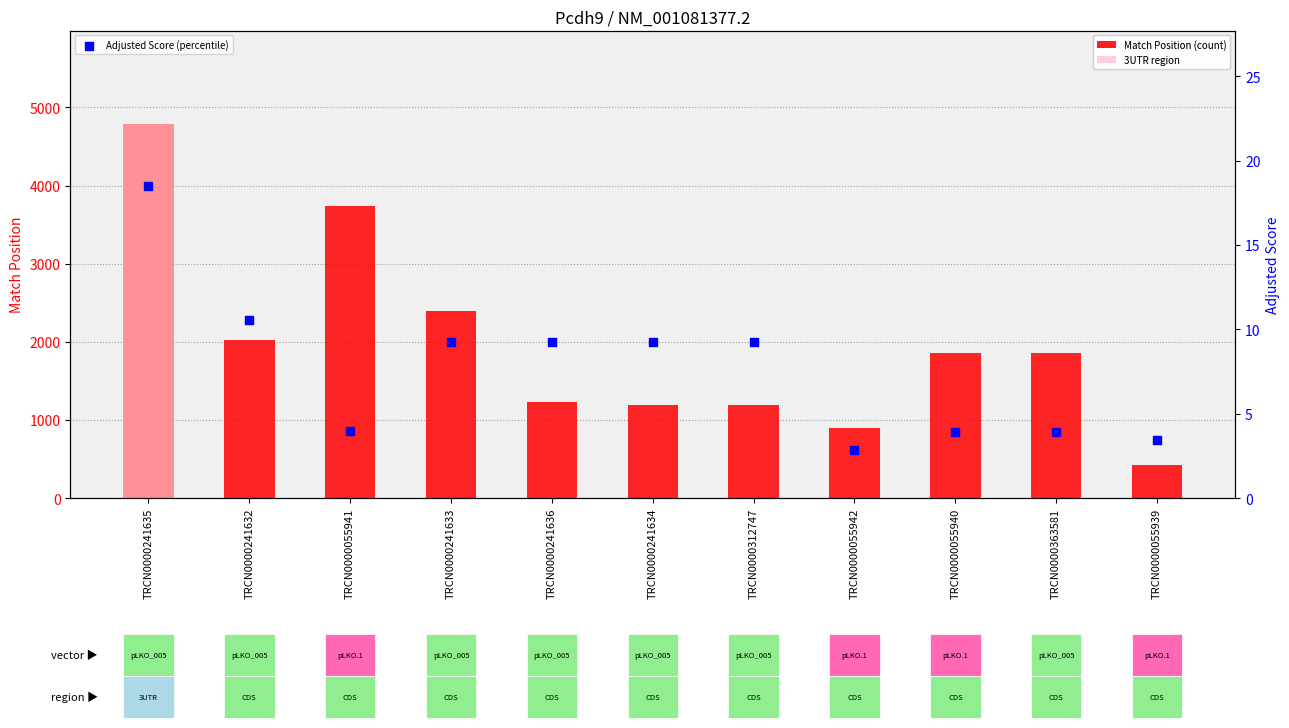

Which series contains the highest Y value?

Match Position (count)